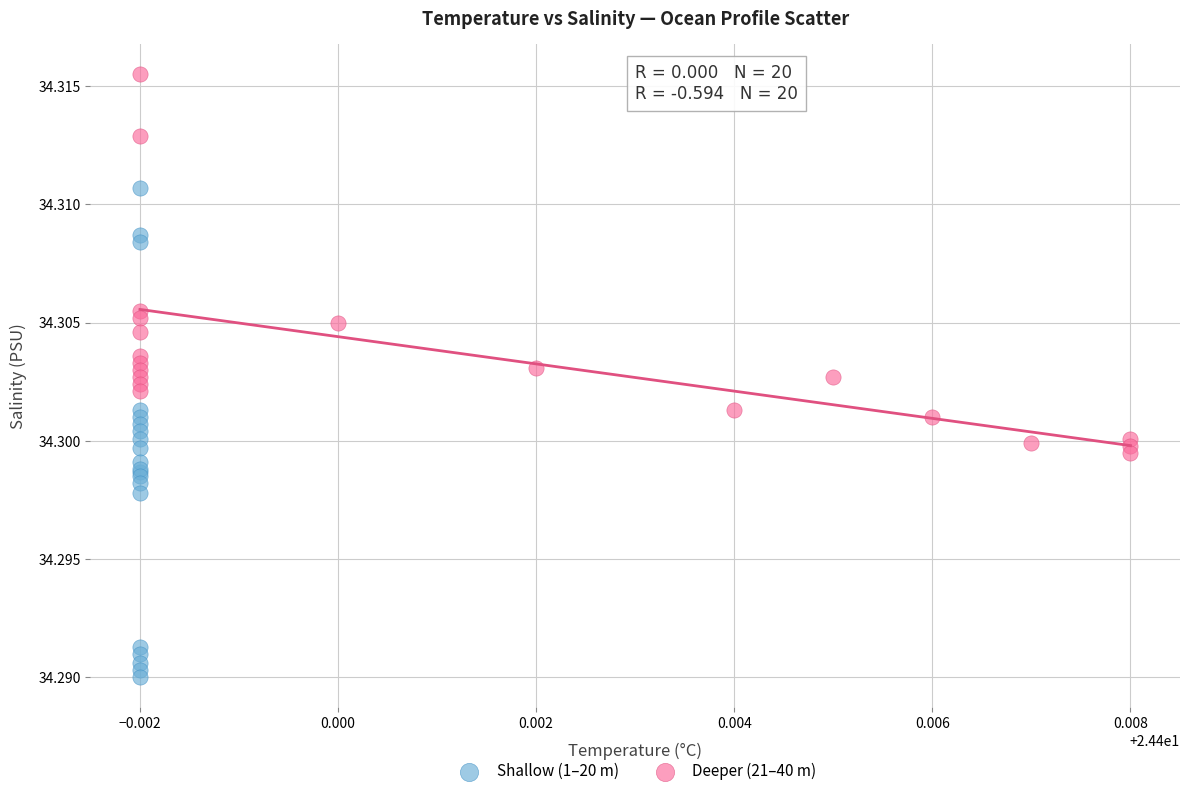

Which series contains the highest Y value?

Deeper (21–40 m)